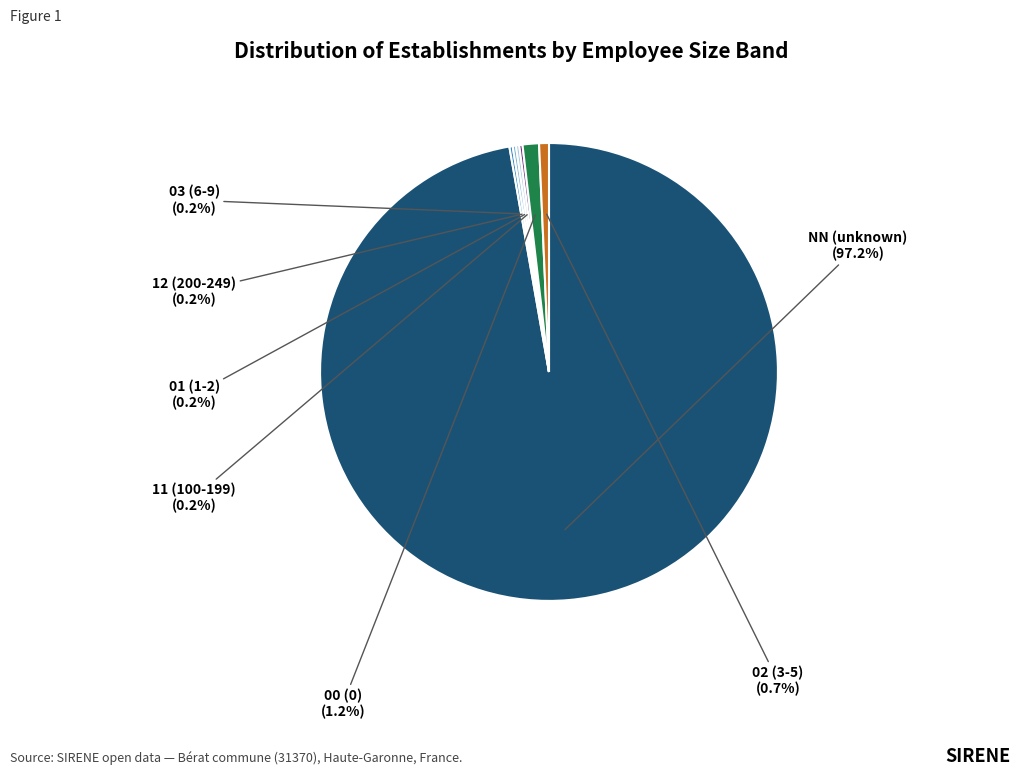

Does any single category account for the majority?

Yes